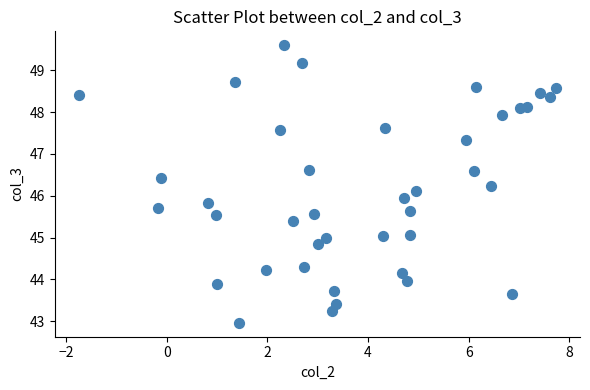

What is the range of X values (max minus min)?

9.5